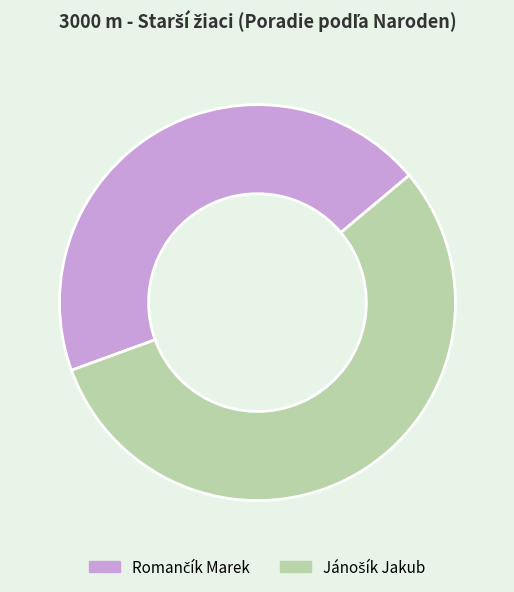

How many segments does this pie chart have?

2